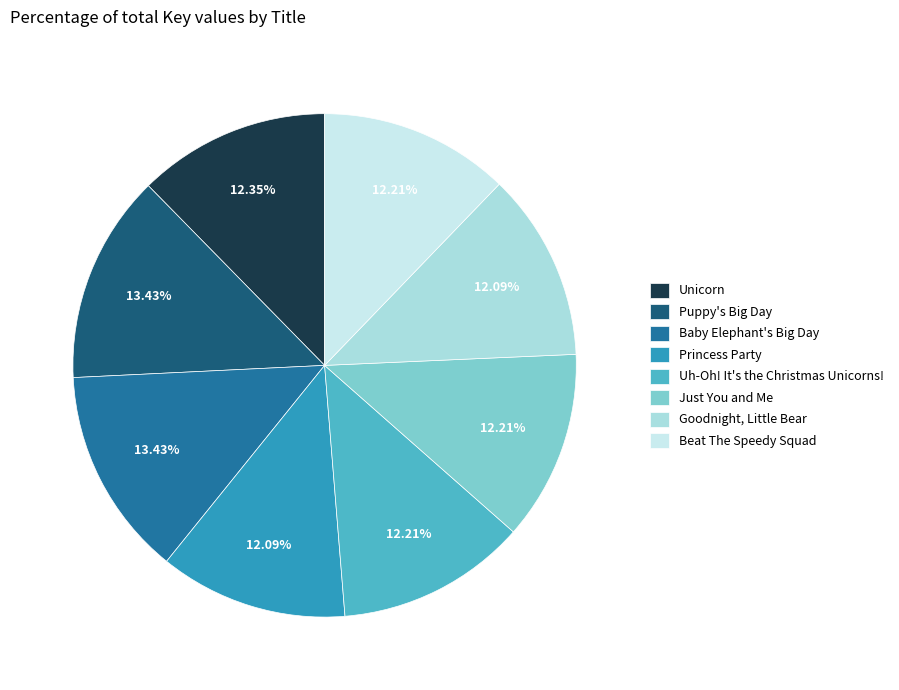

What percentage is the Beat The Speedy Squad slice, to the nearest percent?

12%